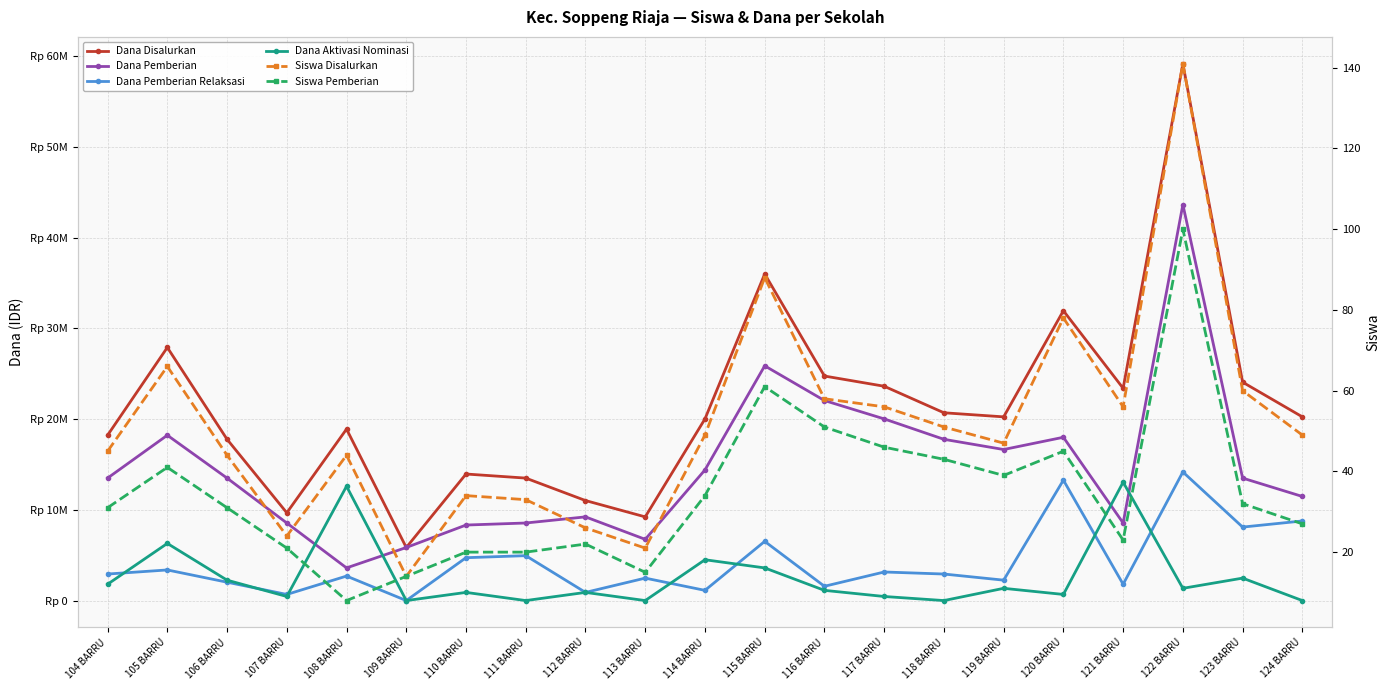

Which category has the lowest value in the Siswa Pemberian series?

108 BARRU